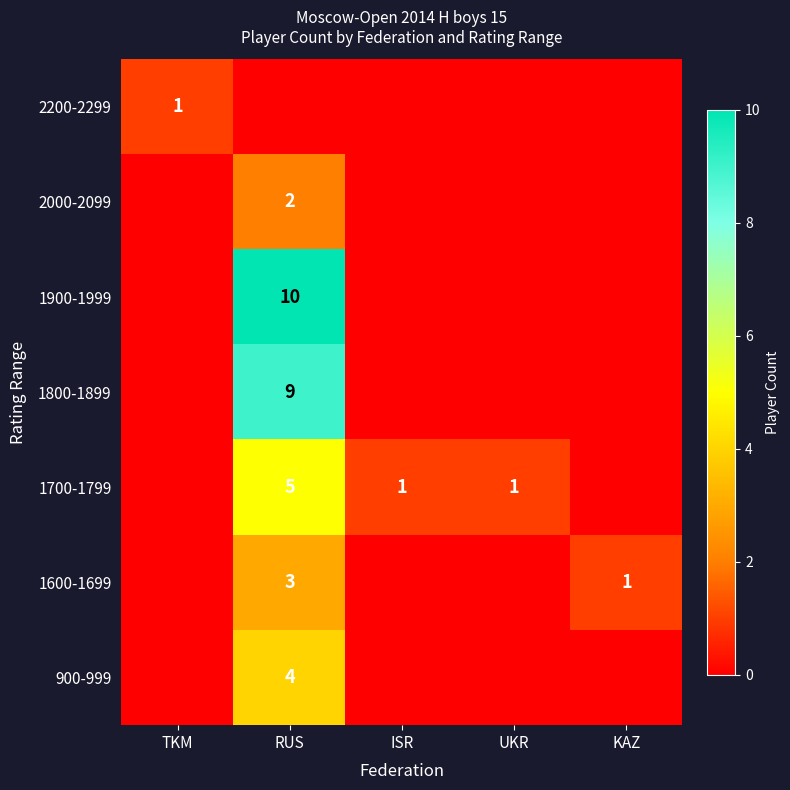

What is the total value across all series at RUS?

33